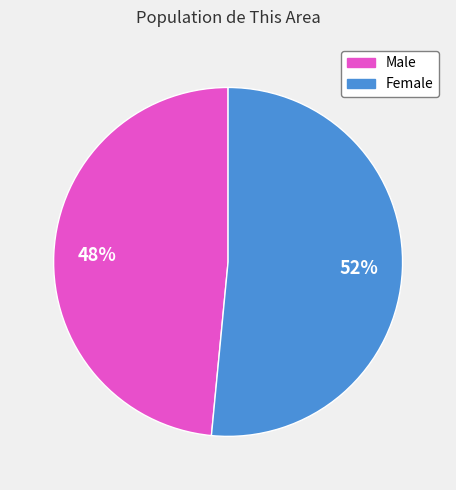

Which category has the smallest portion of the pie?

Male